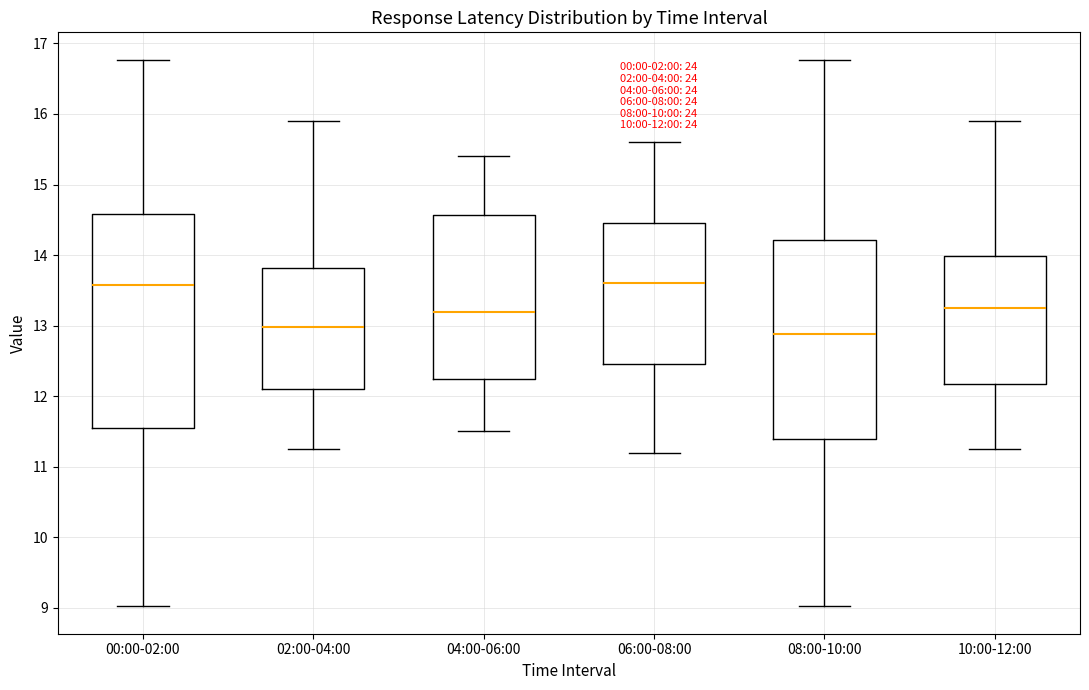

Comparing the boxes themselves (not the whiskers), which one is the tallest?

00:00-02:00